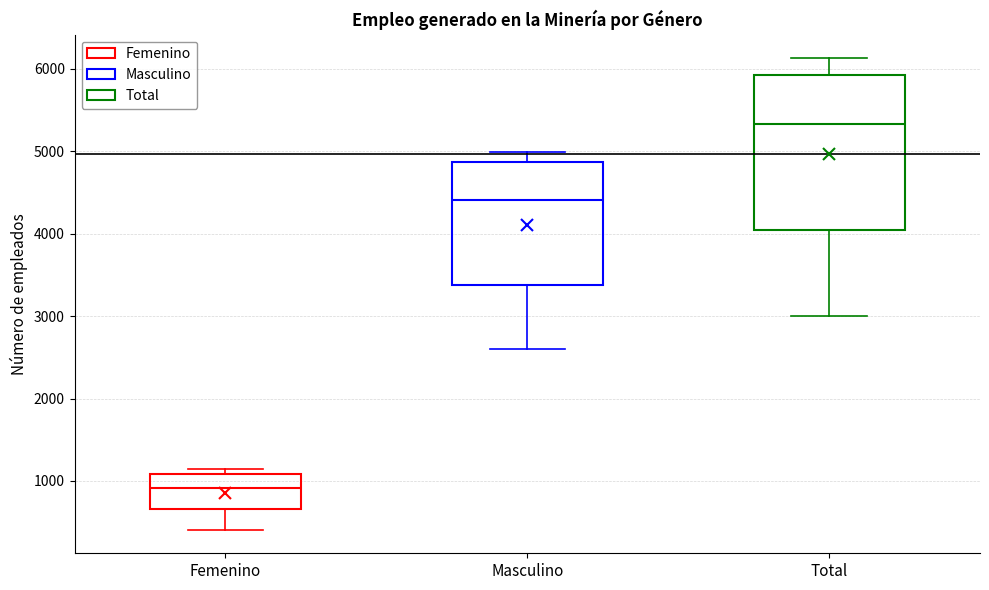

Which box has the lowest median line?

Femenino